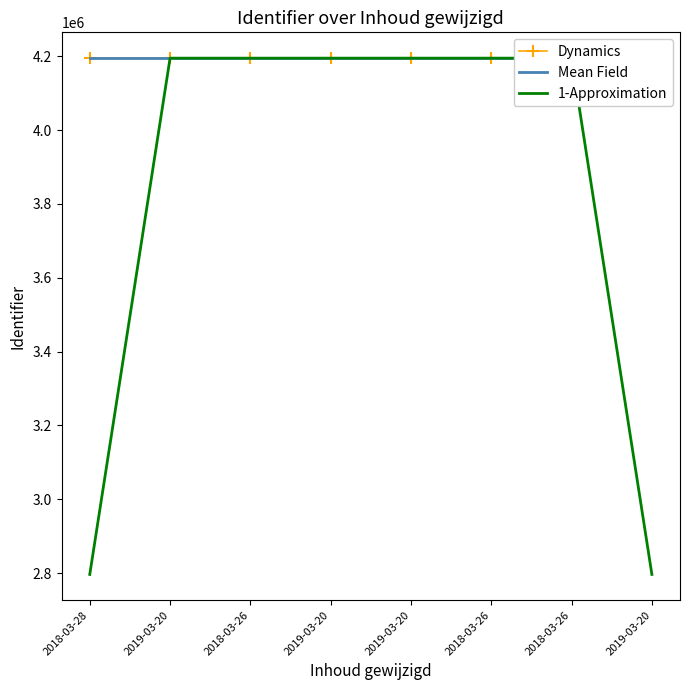

What is the average value?

4194868